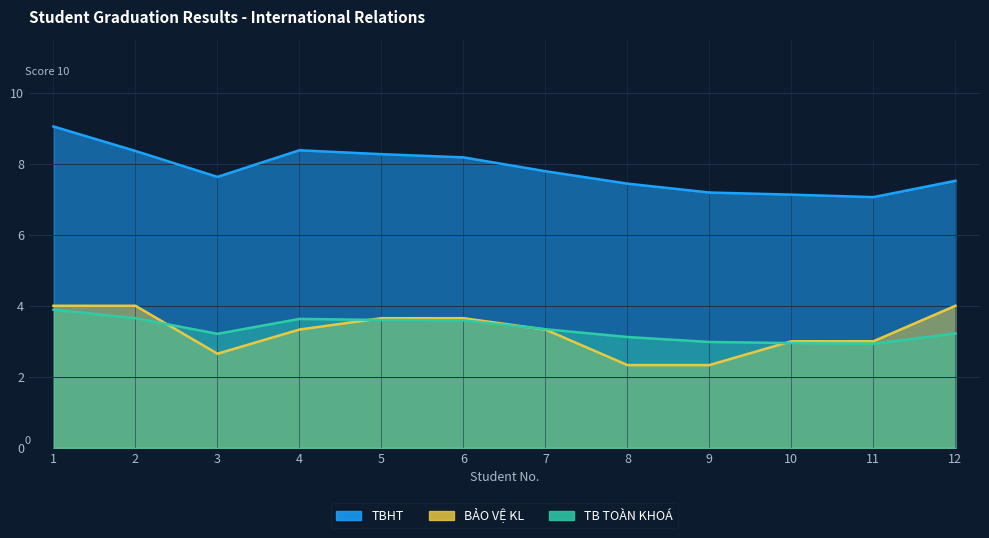

Reading right to left, list all the values displayed in this chart.

TBHT: 12=7.5	11=7.1	10=7.1	9=7.2	8=7.4	7=7.8	6=8.2	5=8.3	4=8.4	3=7.6	2=8.4	1=9.1
BẢO VỆ KL: 12=4.0	11=3.0	10=3.0	9=2.3	8=2.3	7=3.3	6=3.6	5=3.6	4=3.3	3=2.6	2=4.0	1=4.0
TB TOÀN KHOÁ: 12=3.2	11=2.9	10=3.0	9=3.0	8=3.1	7=3.3	6=3.6	5=3.6	4=3.6	3=3.2	2=3.6	1=3.9